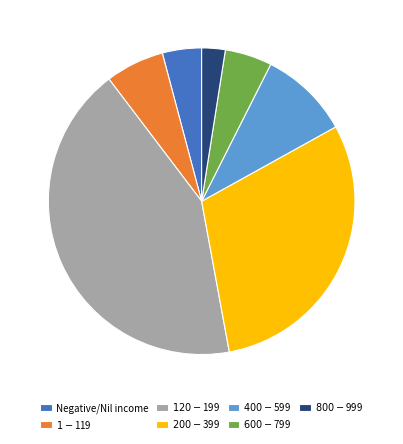

Does $600-$799 account for over 50% of the chart?

No